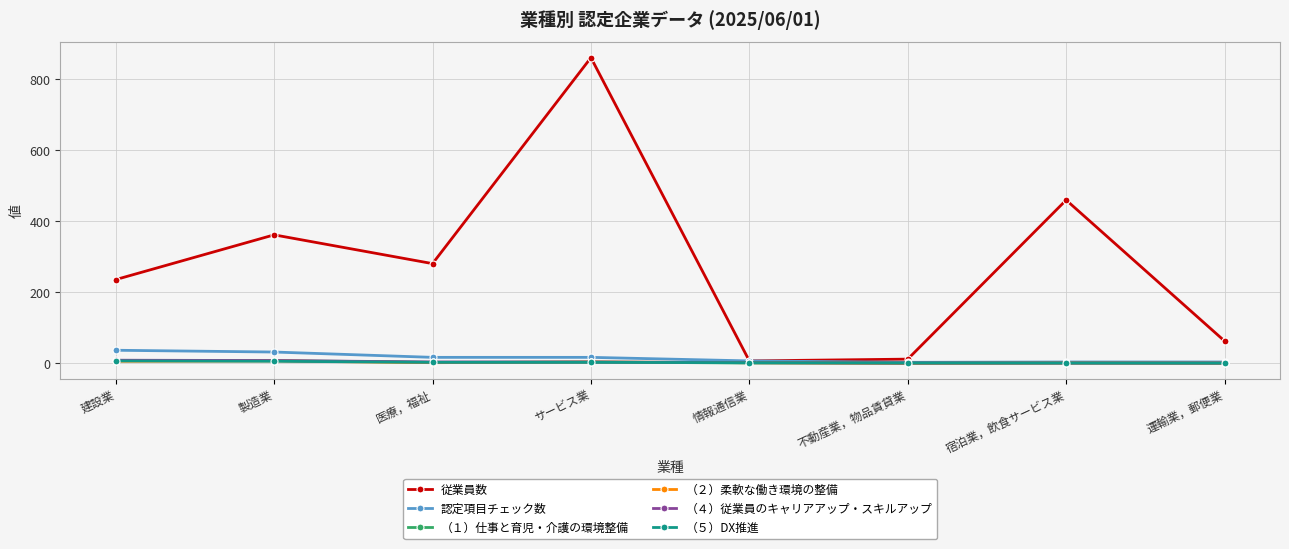

What is the difference between the highest and lowest values at 医療，福祉?

279